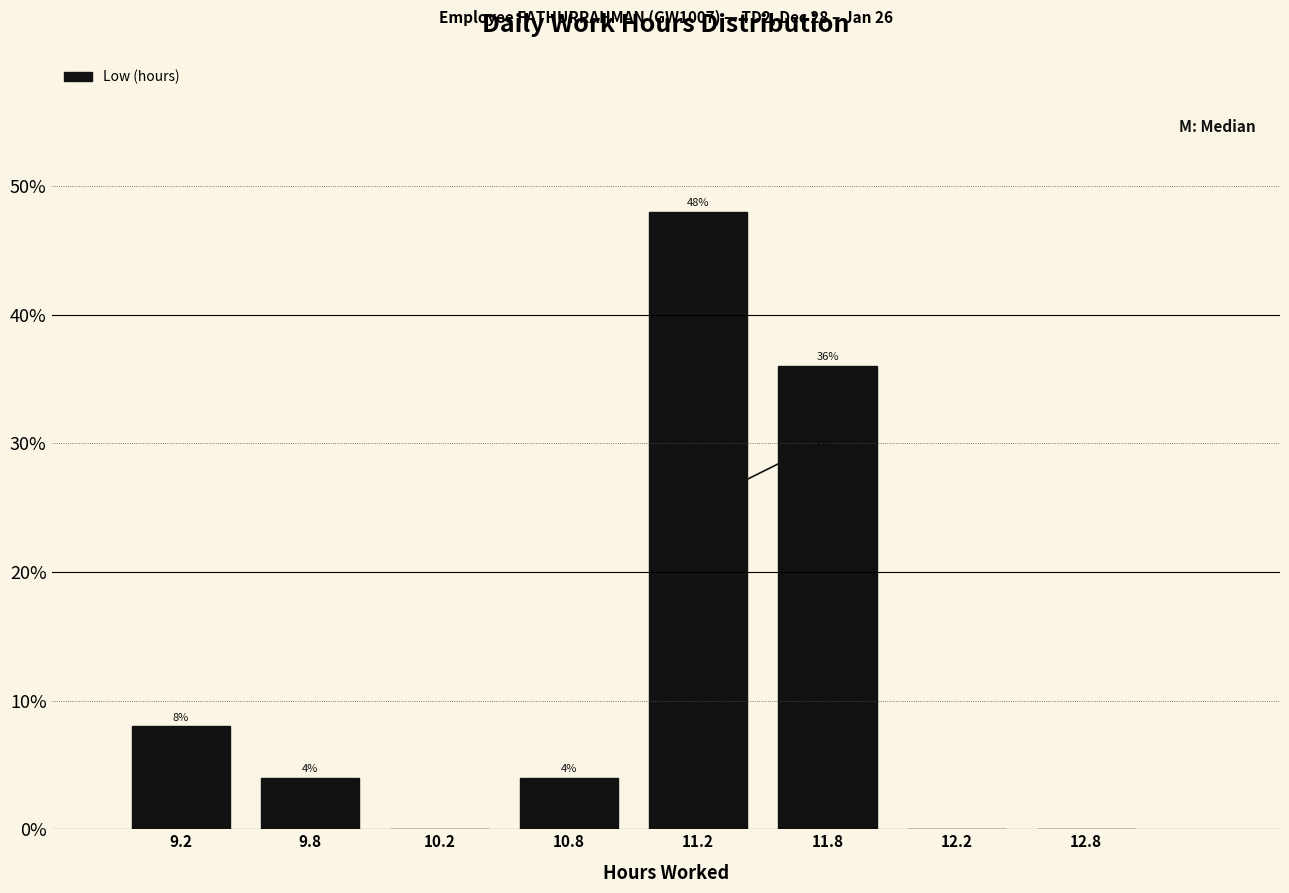

Reading right to left, list all the values displayed in this chart.

12.8=0	12.2=0	11.8=36	11.2=48	10.8=4	10.2=0	9.8=4	9.2=8